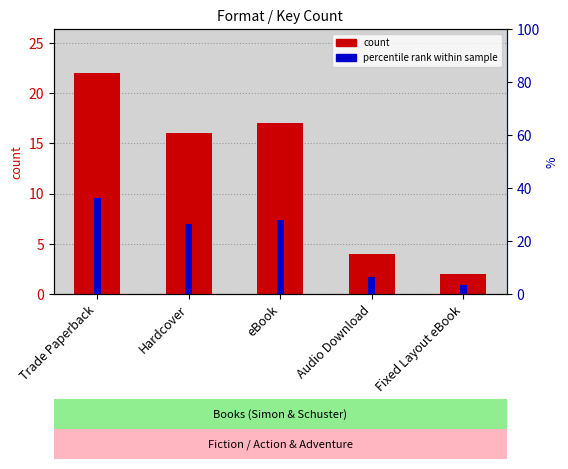

Reading left to right, extract all data points from this chart.

count: 22.0	16.0	17.0	4.0	2.0
percentile rank within sample: 36.1	26.2	27.9	6.6	3.3